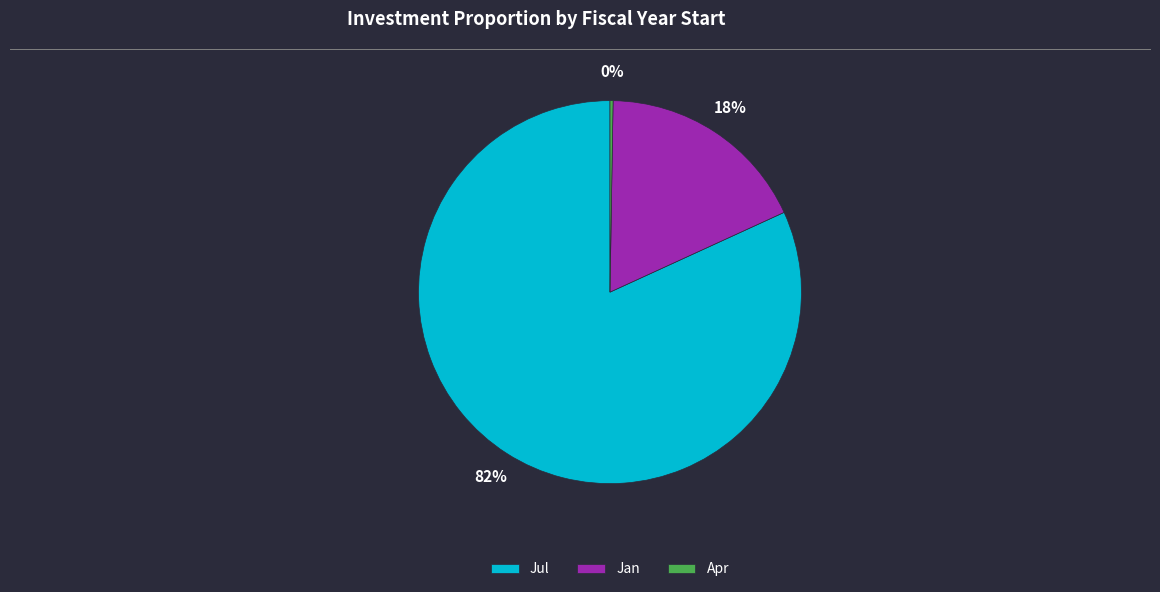

To the nearest percent, what is the difference between the largest and smallest slice percentages?

82%